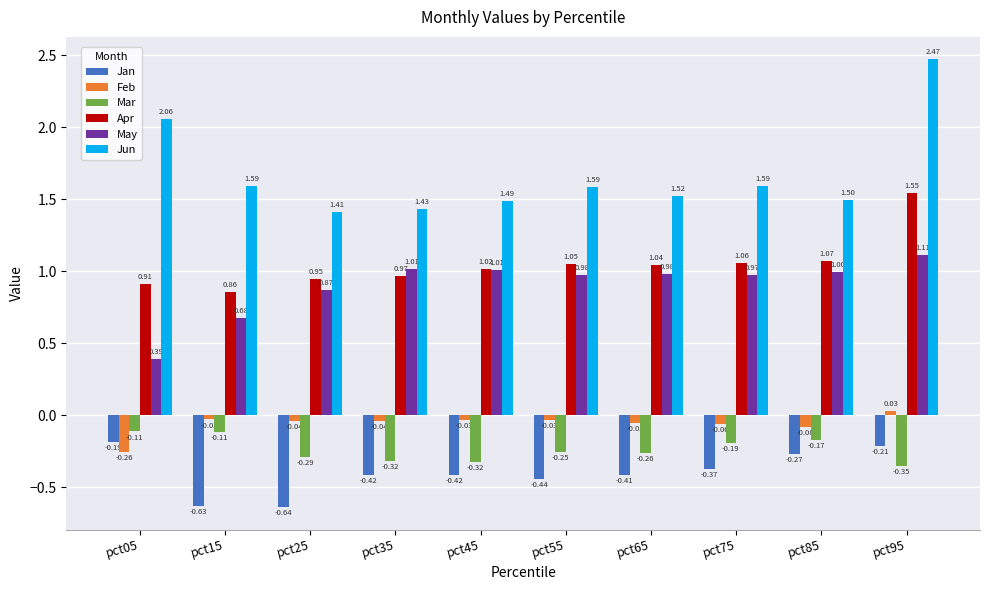

How many values in Feb are above zero?

1